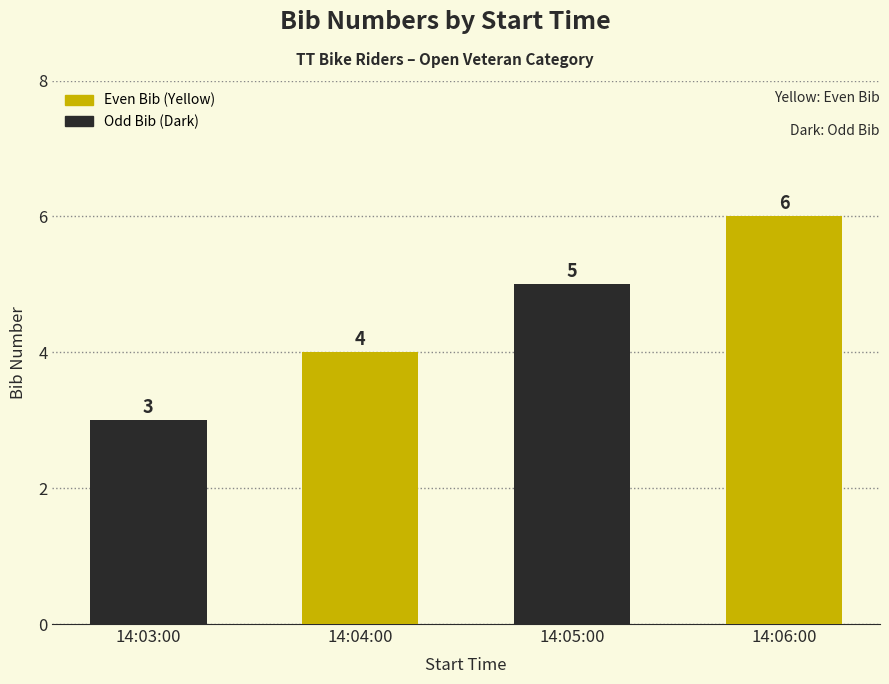

Which has a higher value, 14:06:00 or 14:03:00?

14:06:00